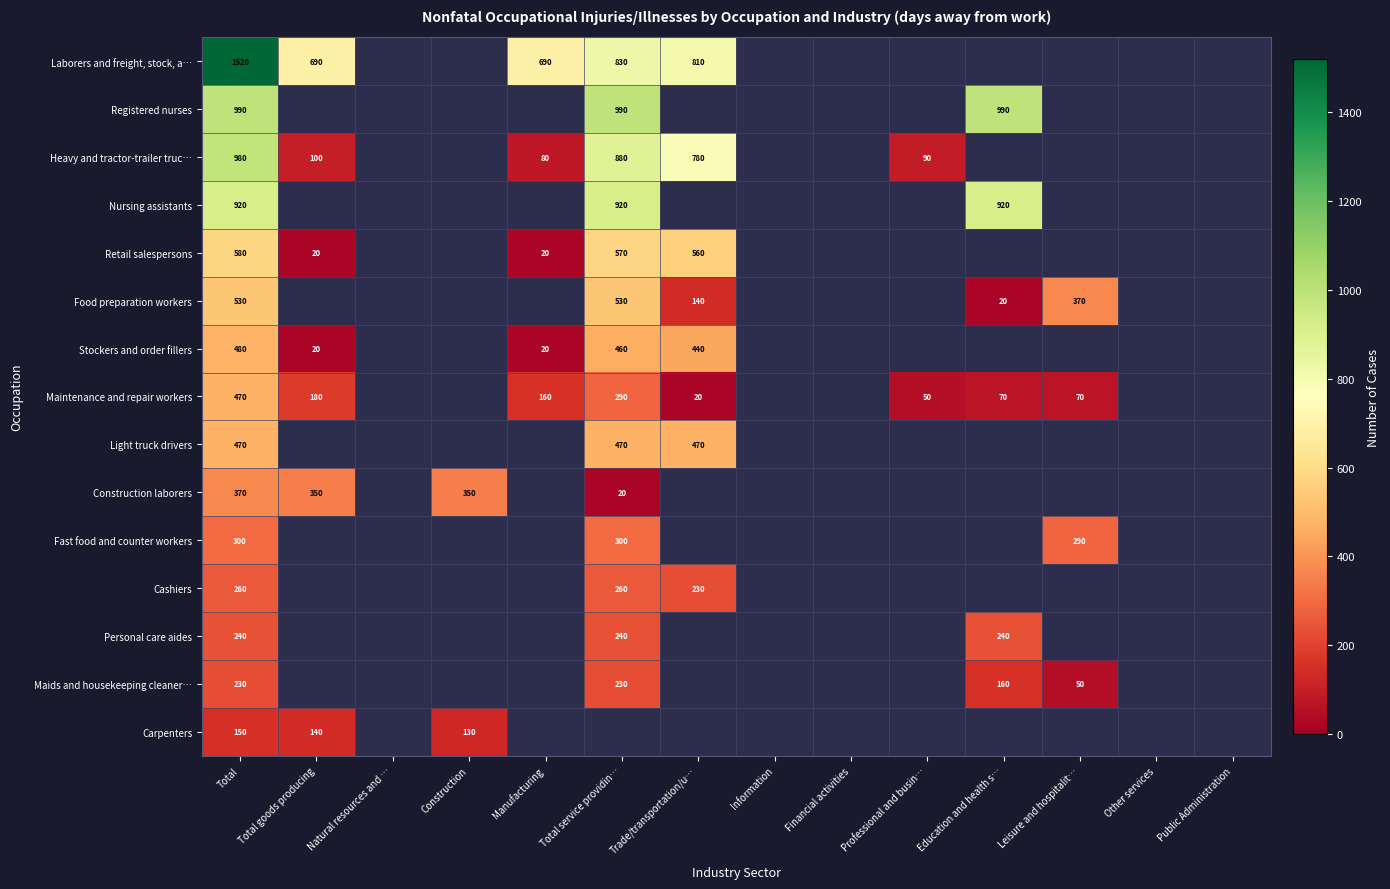

True or false: Maintenance and repair workers has a value of 318 at Total goods producing.

False